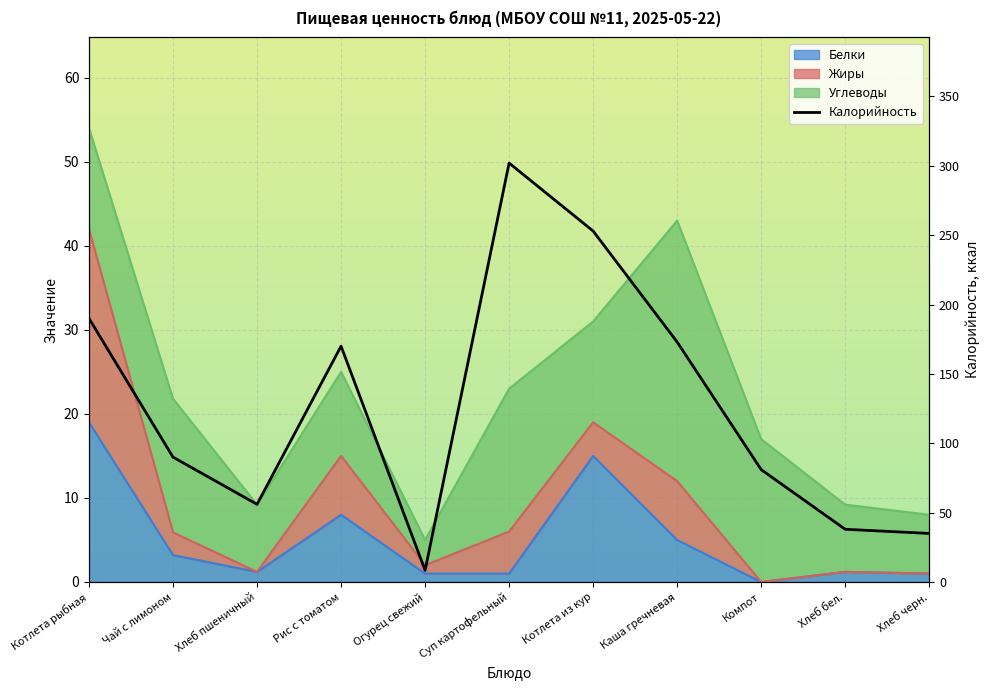

Where is the data nearest to the value 155?

Рис с томатом